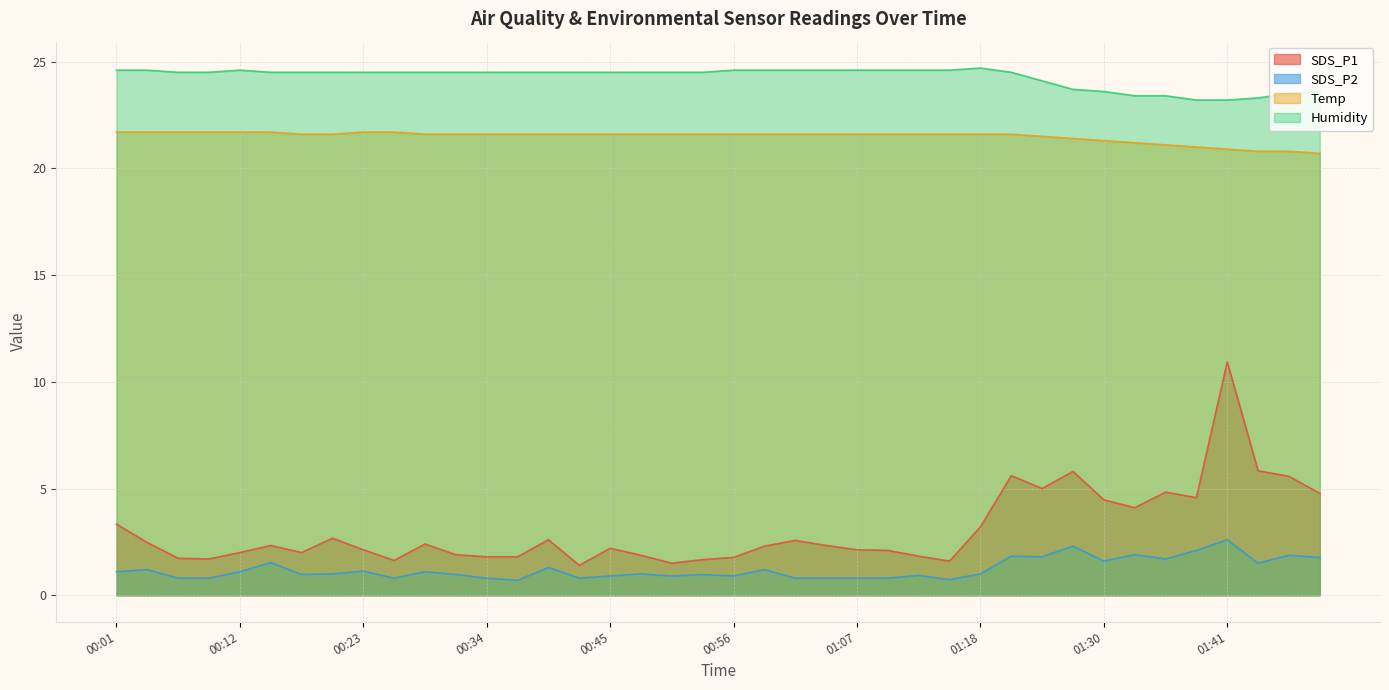

Reading left to right, list all the values displayed in this chart.

SDS_P1: 00:01=3.3	00:03=2.5	00:06=1.7	00:09=1.7	00:12=2.0	00:15=2.3	00:17=2.0	00:20=2.7	00:23=2.1	00:26=1.6	00:29=2.4	00:31=1.9	00:34=1.8	00:37=1.8	00:40=2.6	00:42=1.4	00:45=2.2	00:48=1.9	00:51=1.5	00:53=1.7	00:56=1.8	00:59=2.3	01:02=2.6	01:05=2.3	01:07=2.1	01:10=2.1	01:13=1.8	01:16=1.6	01:18=3.2	01:21=5.6	01:24=5.0	01:27=5.8	01:30=4.5	01:32=4.1	01:35=4.8	01:38=4.6	01:41=10.9	01:43=5.8	01:46=5.6	01:49=4.8
SDS_P2: 00:01=1.1	00:03=1.2	00:06=0.8	00:09=0.8	00:12=1.1	00:15=1.5	00:17=1.0	00:20=1.0	00:23=1.1	00:26=0.8	00:29=1.1	00:31=1.0	00:34=0.8	00:37=0.7	00:40=1.3	00:42=0.8	00:45=0.9	00:48=1.0	00:51=0.9	00:53=1.0	00:56=0.9	00:59=1.2	01:02=0.8	01:05=0.8	01:07=0.8	01:10=0.8	01:13=0.9	01:16=0.7	01:18=1.0	01:21=1.8	01:24=1.8	01:27=2.3	01:30=1.6	01:32=1.9	01:35=1.7	01:38=2.1	01:41=2.6	01:43=1.5	01:46=1.9	01:49=1.8
Temp: 00:01=21.7	00:03=21.7	00:06=21.7	00:09=21.7	00:12=21.7	00:15=21.7	00:17=21.6	00:20=21.6	00:23=21.7	00:26=21.7	00:29=21.6	00:31=21.6	00:34=21.6	00:37=21.6	00:40=21.6	00:42=21.6	00:45=21.6	00:48=21.6	00:51=21.6	00:53=21.6	00:56=21.6	00:59=21.6	01:02=21.6	01:05=21.6	01:07=21.6	01:10=21.6	01:13=21.6	01:16=21.6	01:18=21.6	01:21=21.6	01:24=21.5	01:27=21.4	01:30=21.3	01:32=21.2	01:35=21.1	01:38=21.0	01:41=20.9	01:43=20.8	01:46=20.8	01:49=20.7
Humidity: 00:01=24.6	00:03=24.6	00:06=24.5	00:09=24.5	00:12=24.6	00:15=24.5	00:17=24.5	00:20=24.5	00:23=24.5	00:26=24.5	00:29=24.5	00:31=24.5	00:34=24.5	00:37=24.5	00:40=24.5	00:42=24.5	00:45=24.5	00:48=24.5	00:51=24.5	00:53=24.5	00:56=24.6	00:59=24.6	01:02=24.6	01:05=24.6	01:07=24.6	01:10=24.6	01:13=24.6	01:16=24.6	01:18=24.7	01:21=24.5	01:24=24.1	01:27=23.7	01:30=23.6	01:32=23.4	01:35=23.4	01:38=23.2	01:41=23.2	01:43=23.3	01:46=23.5	01:49=23.6